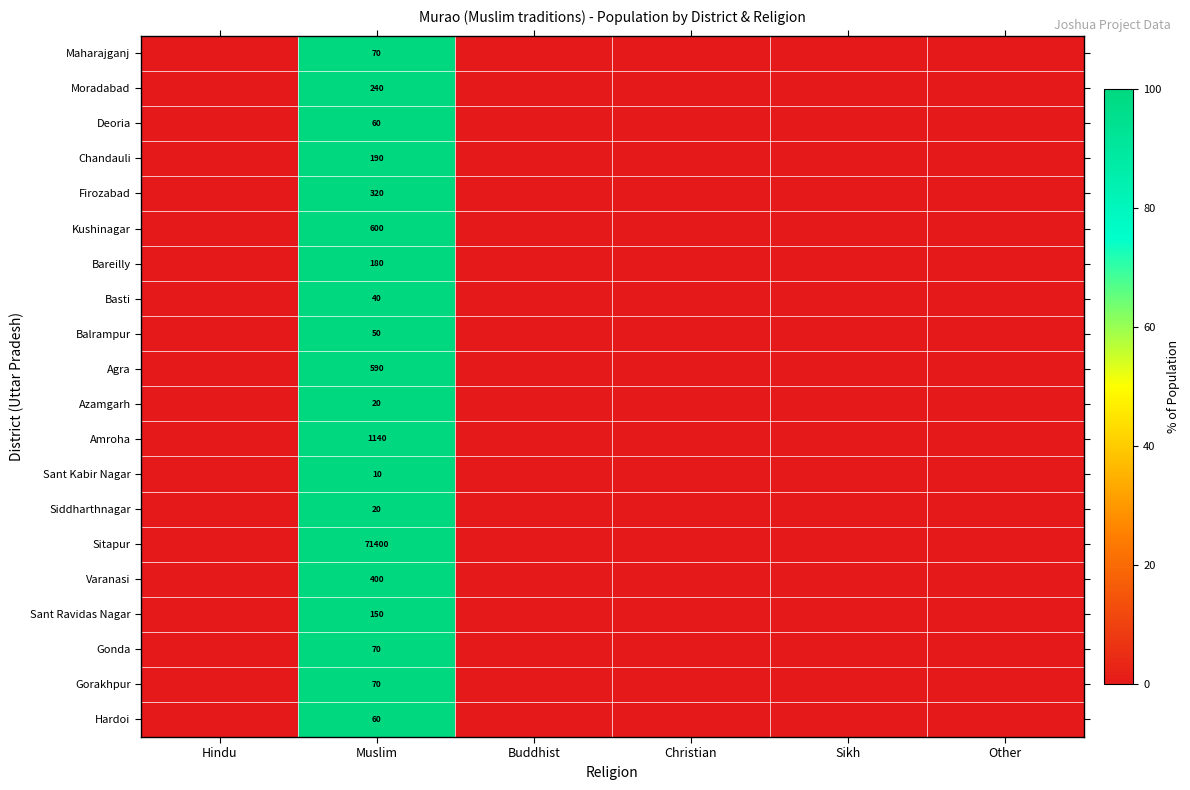

True or false: Sant Kabir Nagar has a value of 10 at Muslim.

True